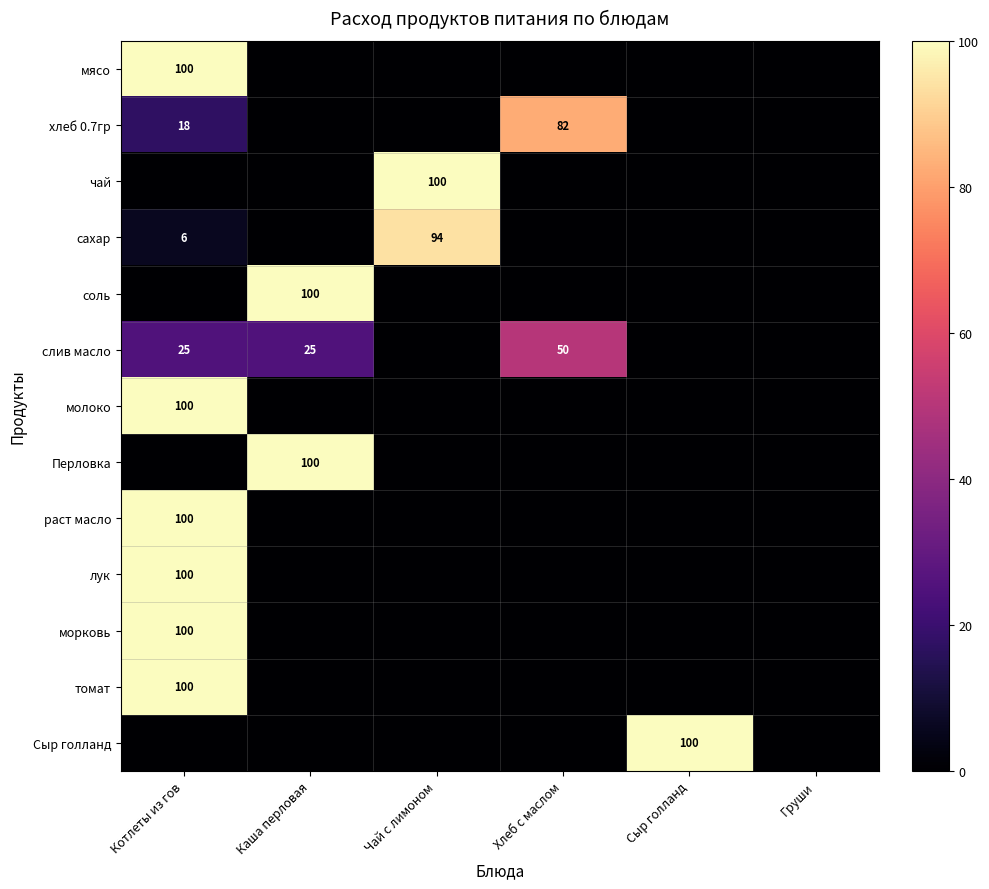

How many distinct data groups are displayed?

13